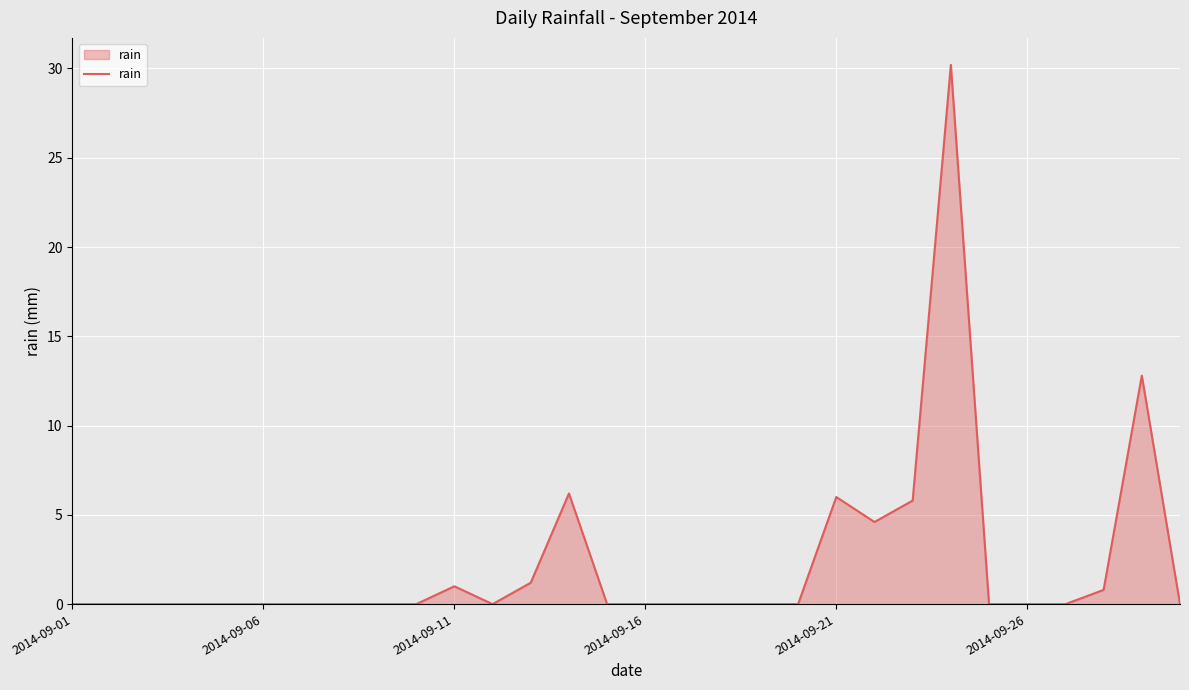

What is the maximum value shown in the chart?

30.2